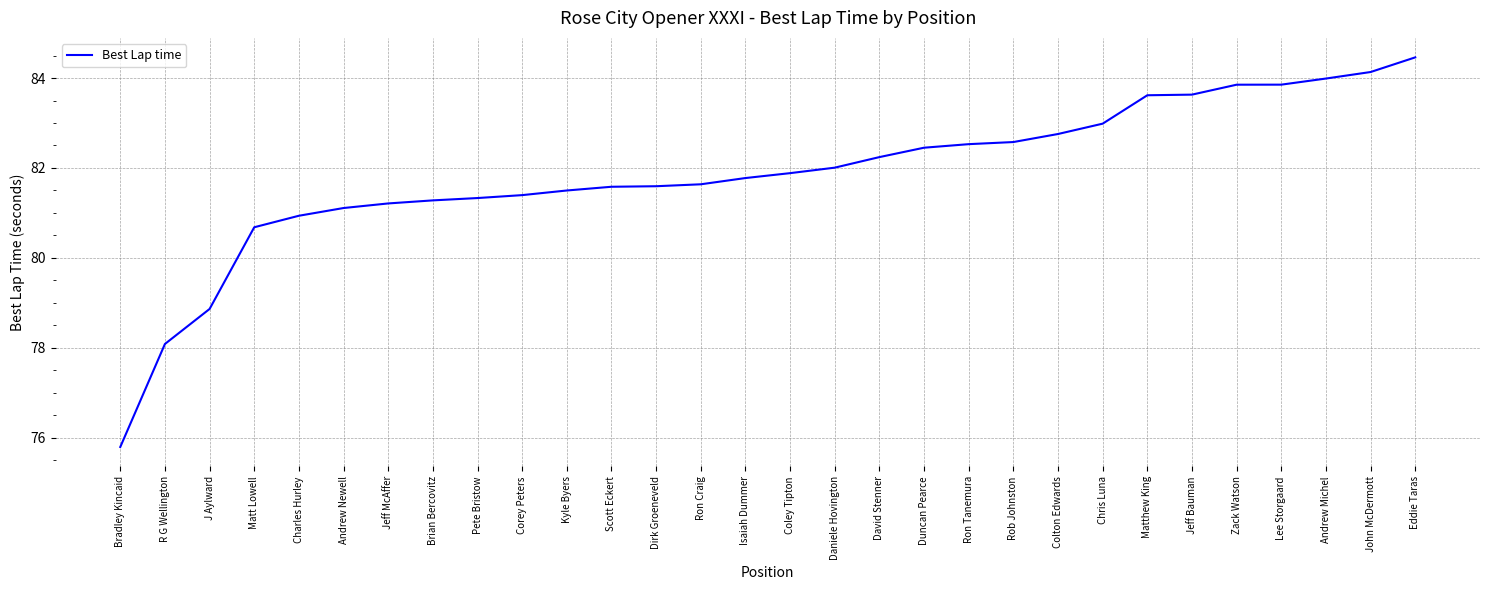

Is this an area chart (filled region under the line)?

No